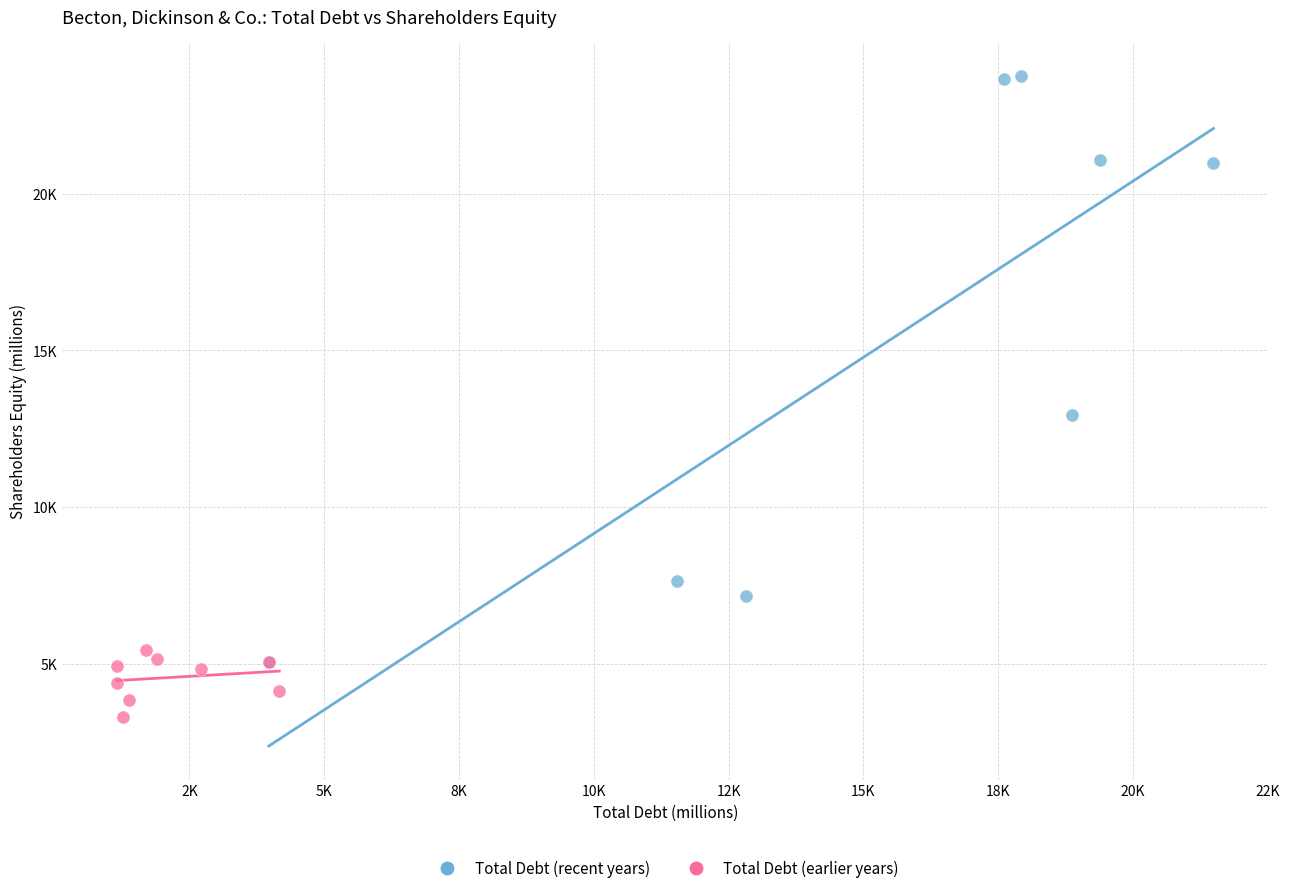

Which series has the largest Y range (max minus min)?

Total Debt (recent years)